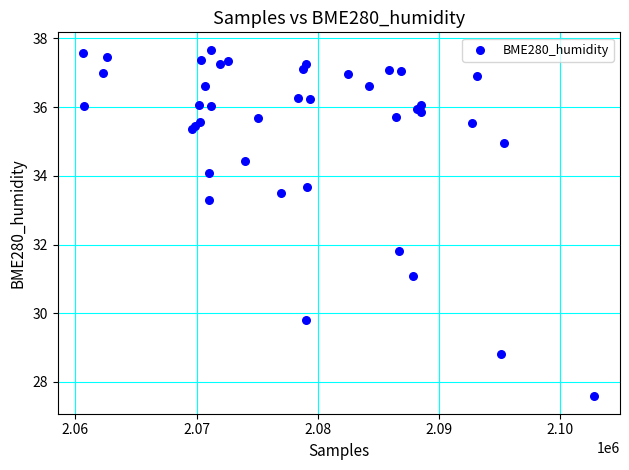

What Y value in the scatter plot is closest to 32?

31.8